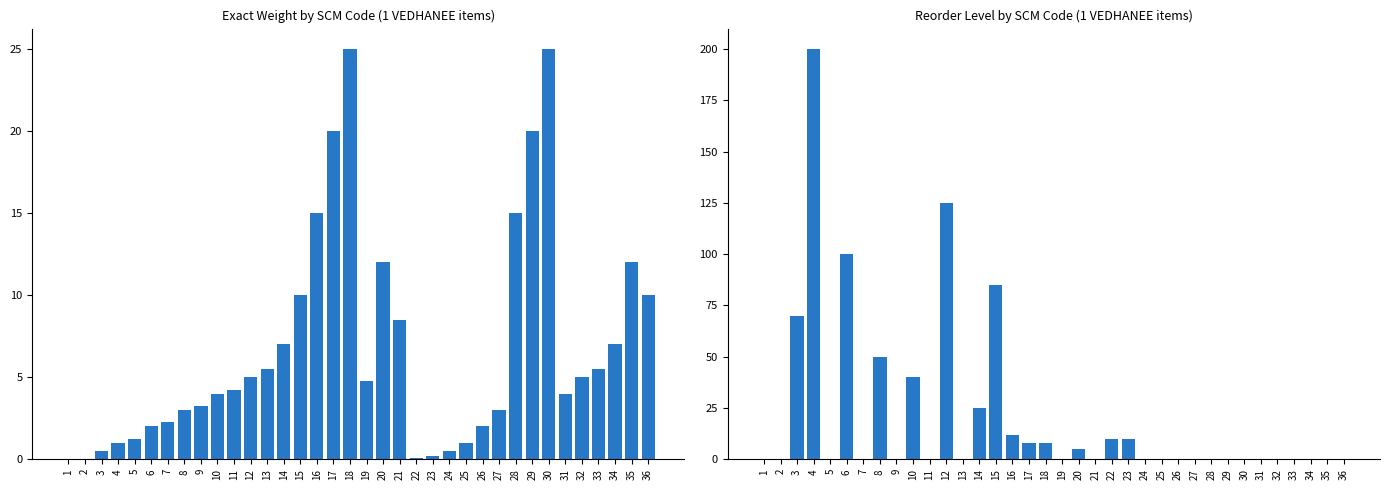

Which has a higher value, 17 or 31?

17